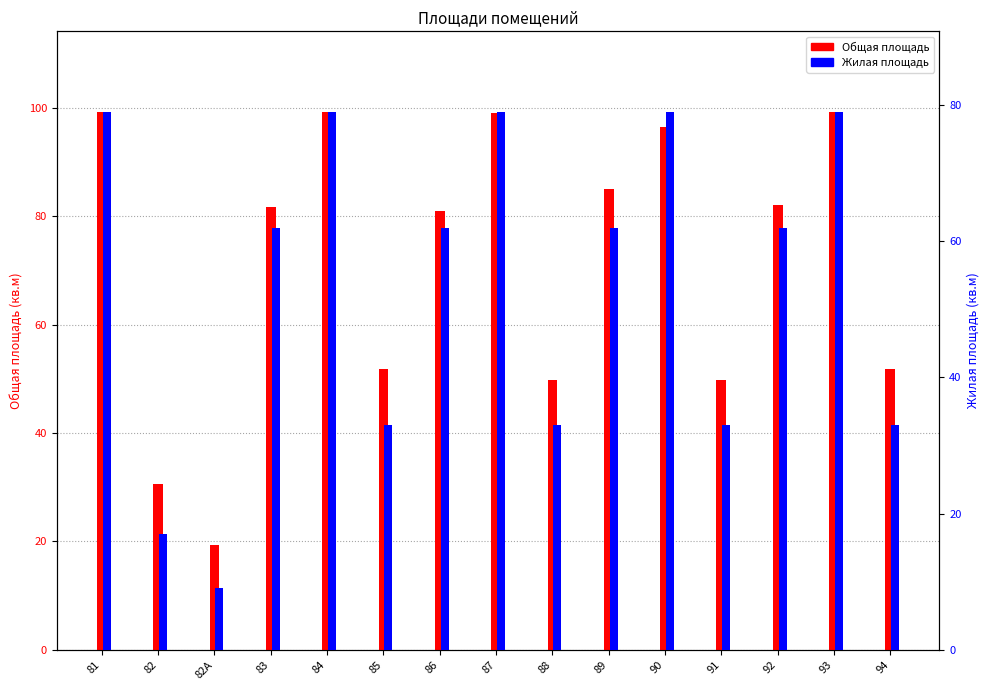

Reading left to right, transcribe all the data shown in this chart.

Общая площадь: 81=99.3	82=30.6	82А=19.3	83=81.8	84=99.3	85=51.9	86=81.1	87=99.2	88=49.8	89=85.0	90=96.5	91=49.8	92=82.1	93=99.3	94=51.9
Жилая площадь: 81=79.0	82=17.0	82А=9.0	83=62.0	84=79.0	85=33.0	86=62.0	87=79.0	88=33.0	89=62.0	90=79.0	91=33.0	92=62.0	93=79.0	94=33.0